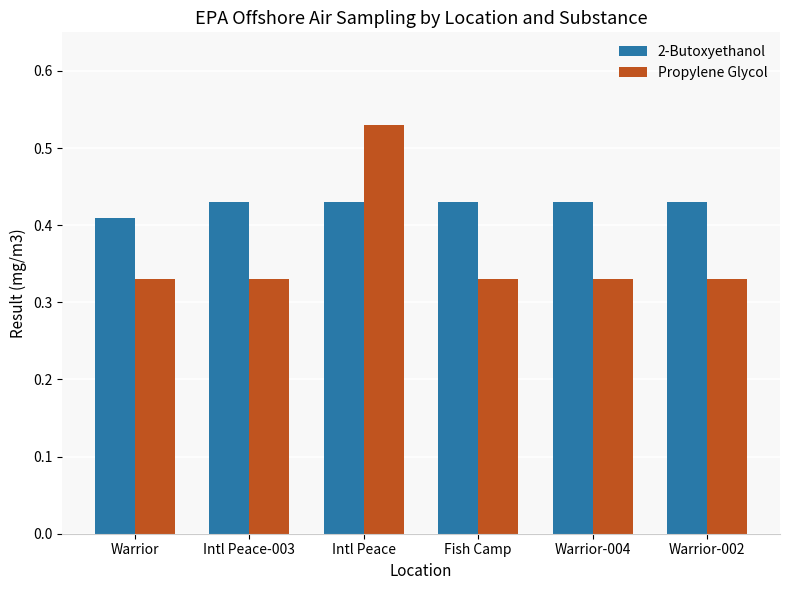

At which label does Propylene Glycol reach its peak?

Intl Peace